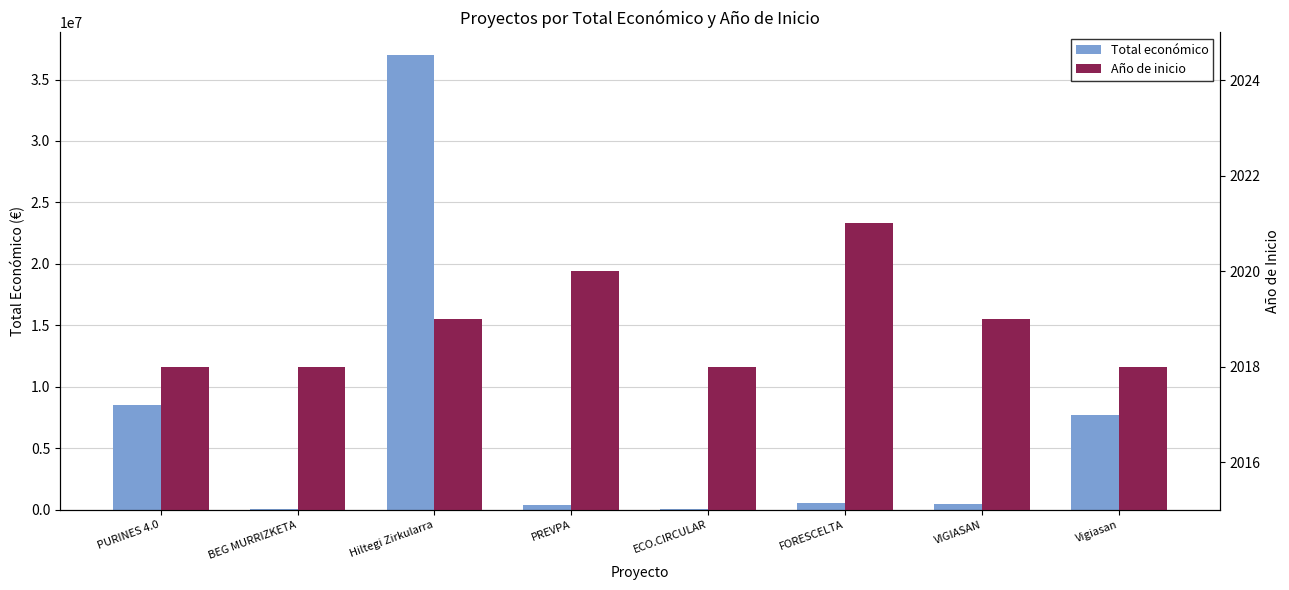

Rank the series by their maximum value, from lowest to highest.

Año de inicio, Total económico